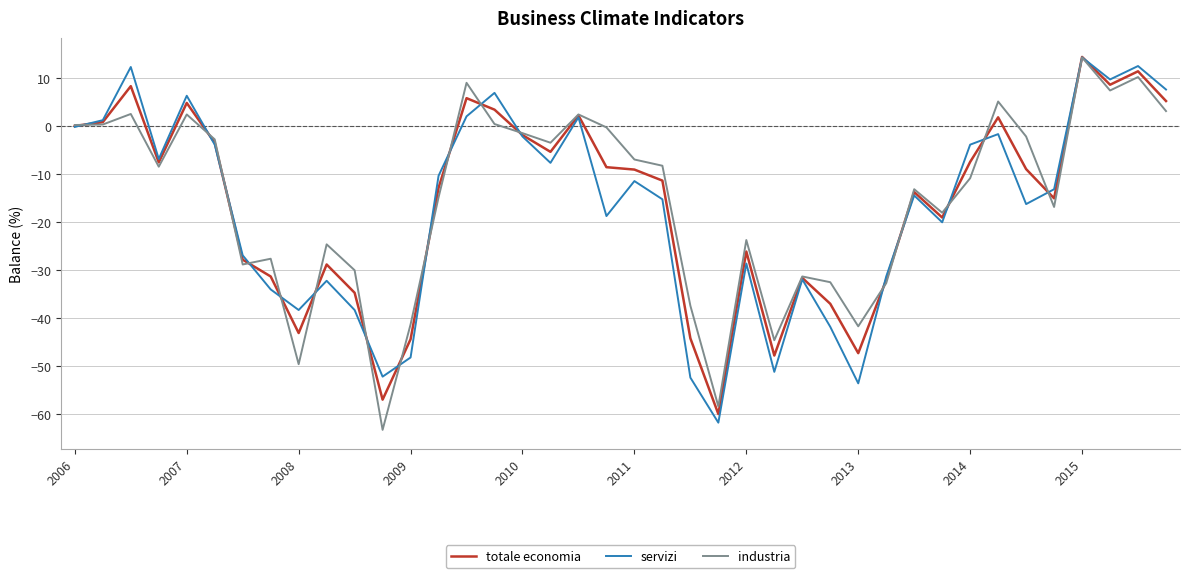

What is the sum of all industria values?

-615.8